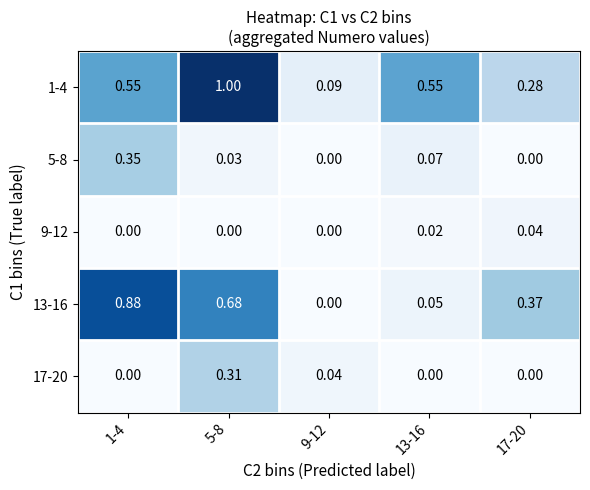

Is the value of 5-8 at 5-8 greater than the value of 17-20 at 5-8?

No